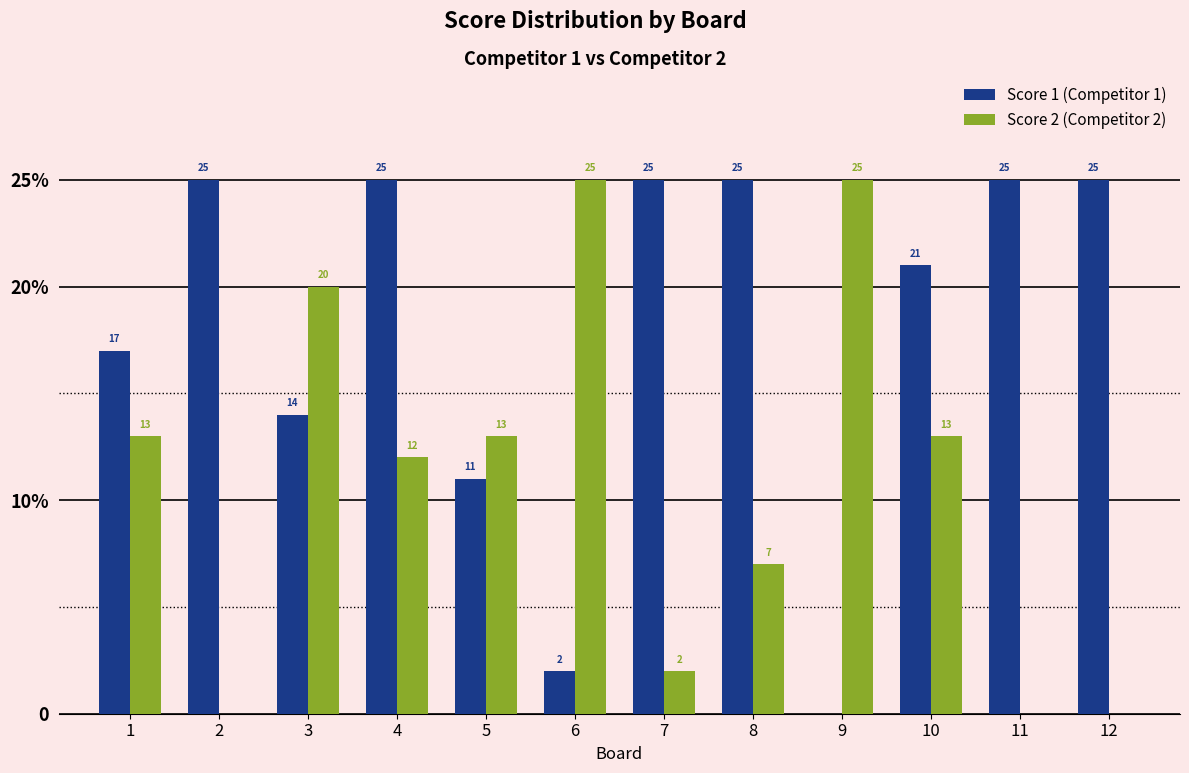

At 9, list the series in order from smallest to largest.

Score 1 (Competitor 1), Score 2 (Competitor 2)